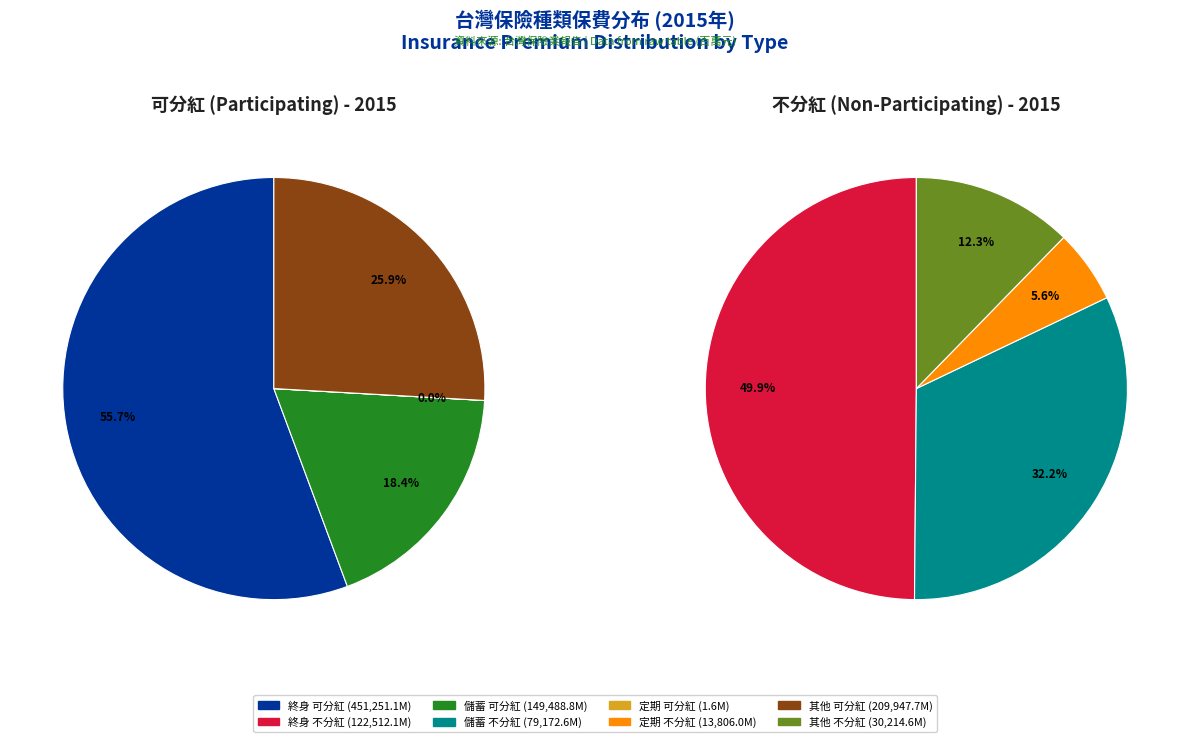

To the nearest percent, what percentage of the pie is 儲蓄?

32%